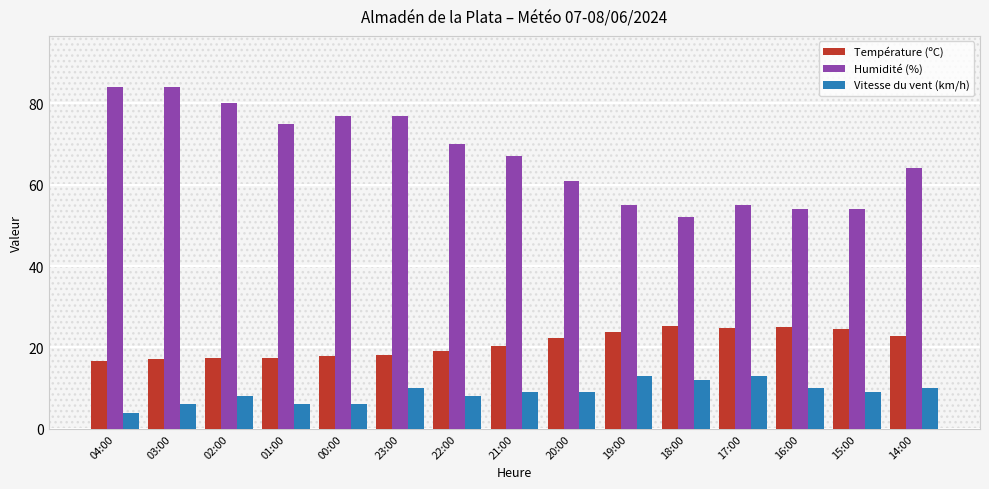

Which series has the largest total across all categories?

Humidité (%)